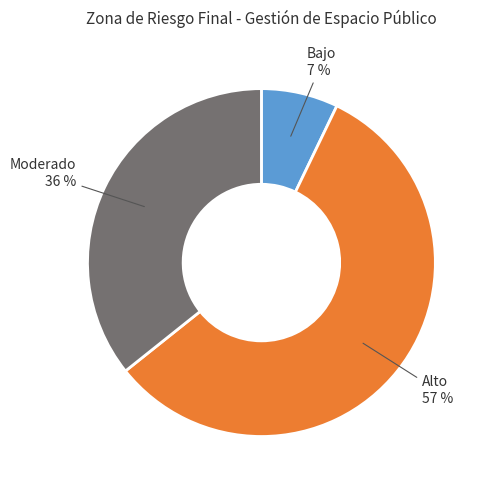

To the nearest percent, what is the average slice percentage?

33%